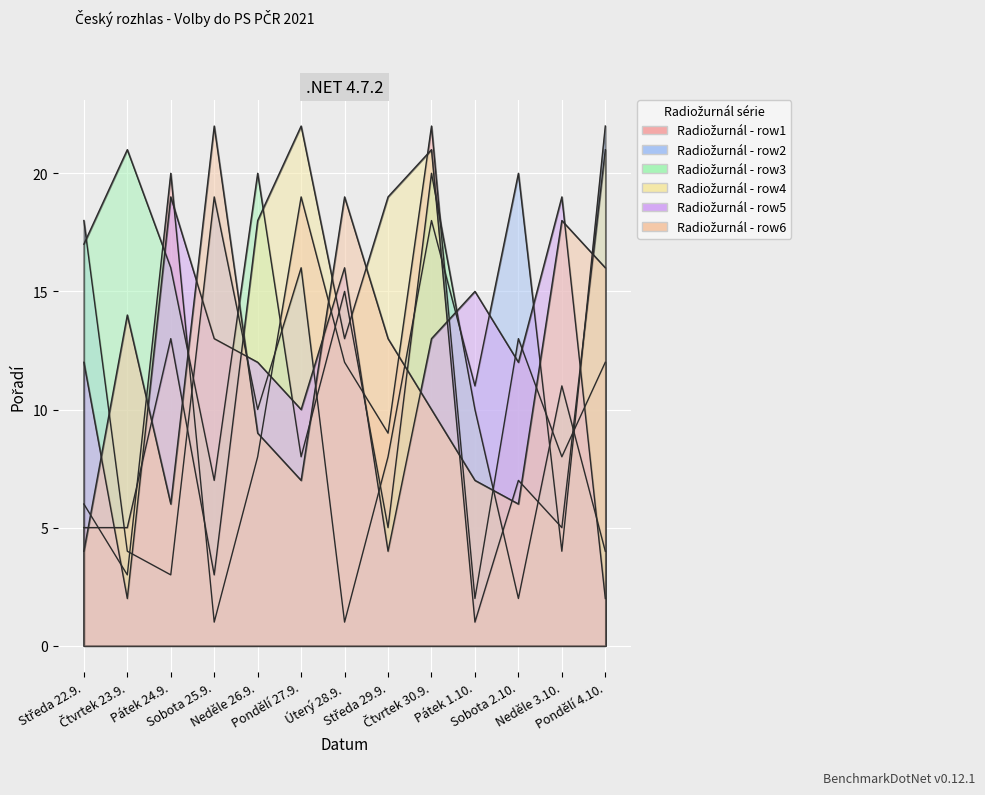

Which series changed the most between Sobota 25.9. and Neděle 26.9.?

Radiožurnál - row4